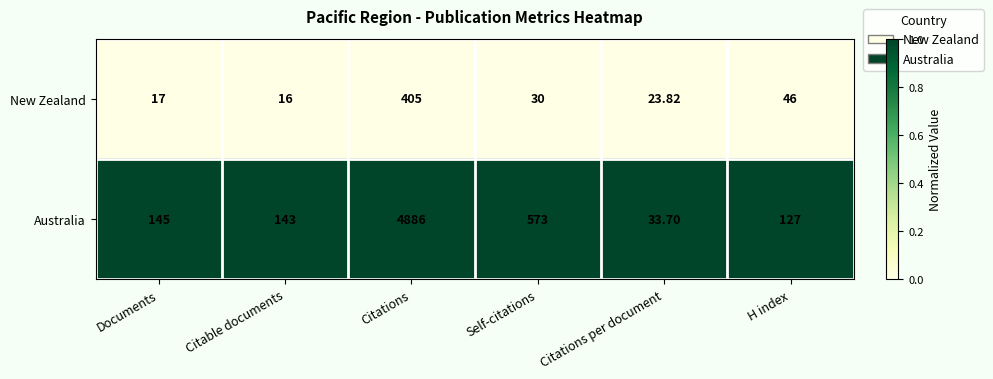

At which label does New Zealand first exceed 30?

Citations